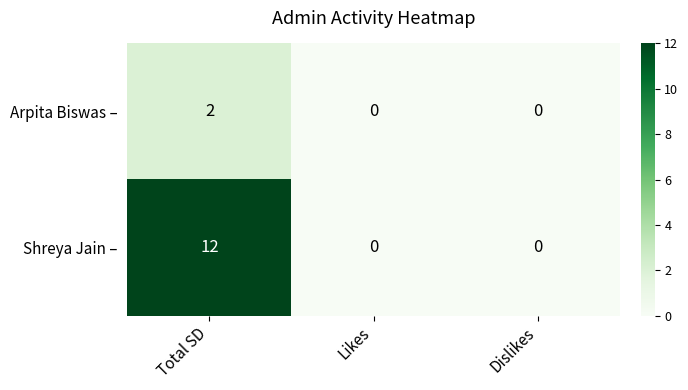

How many Shreya Jain – values are between 0 and 12?

3